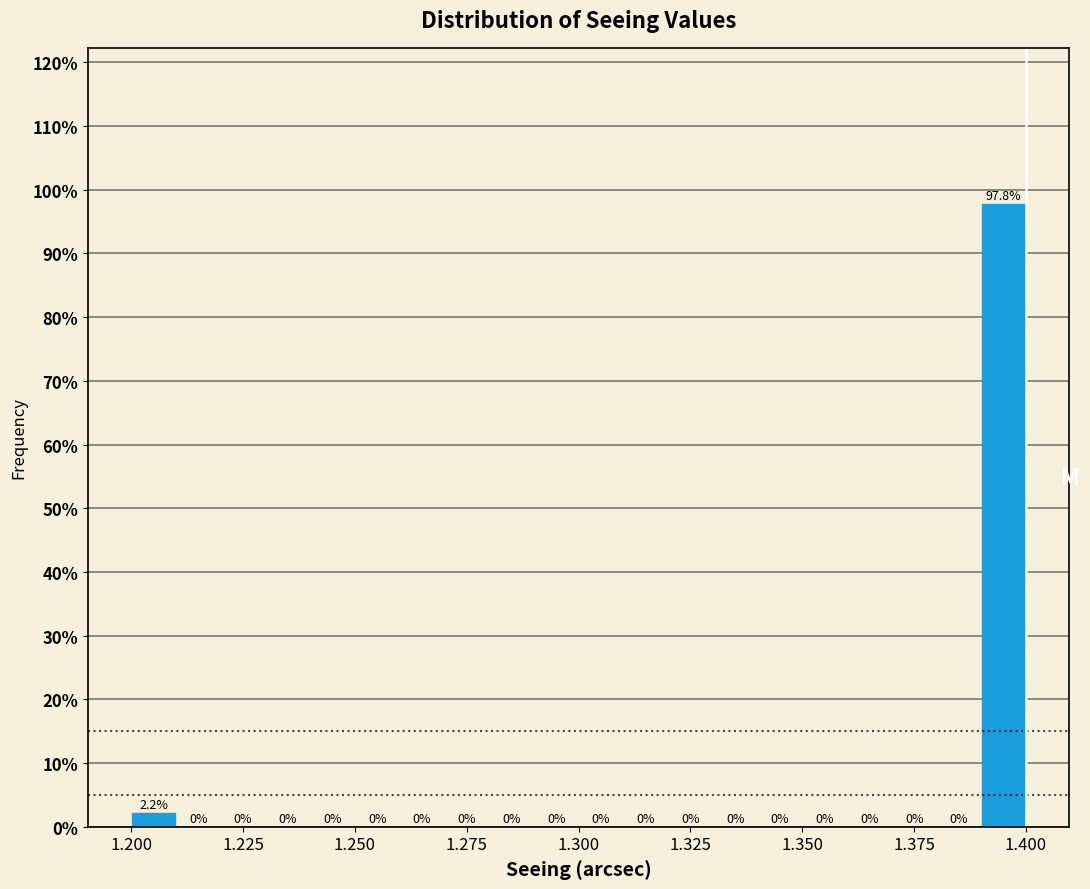

Read against the x-axis, roughly where is the centre of the tallest bar?

1.395